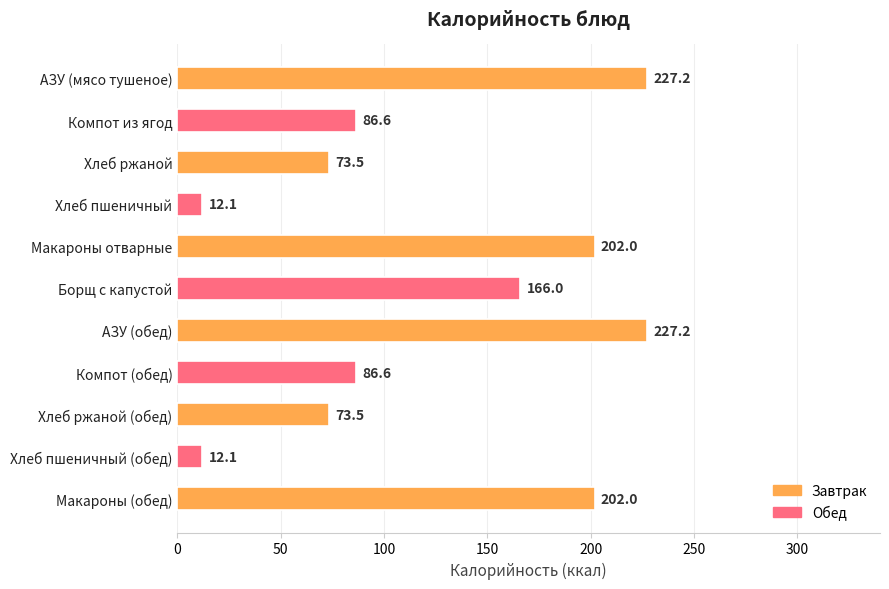

What is the smallest value displayed?

12.1